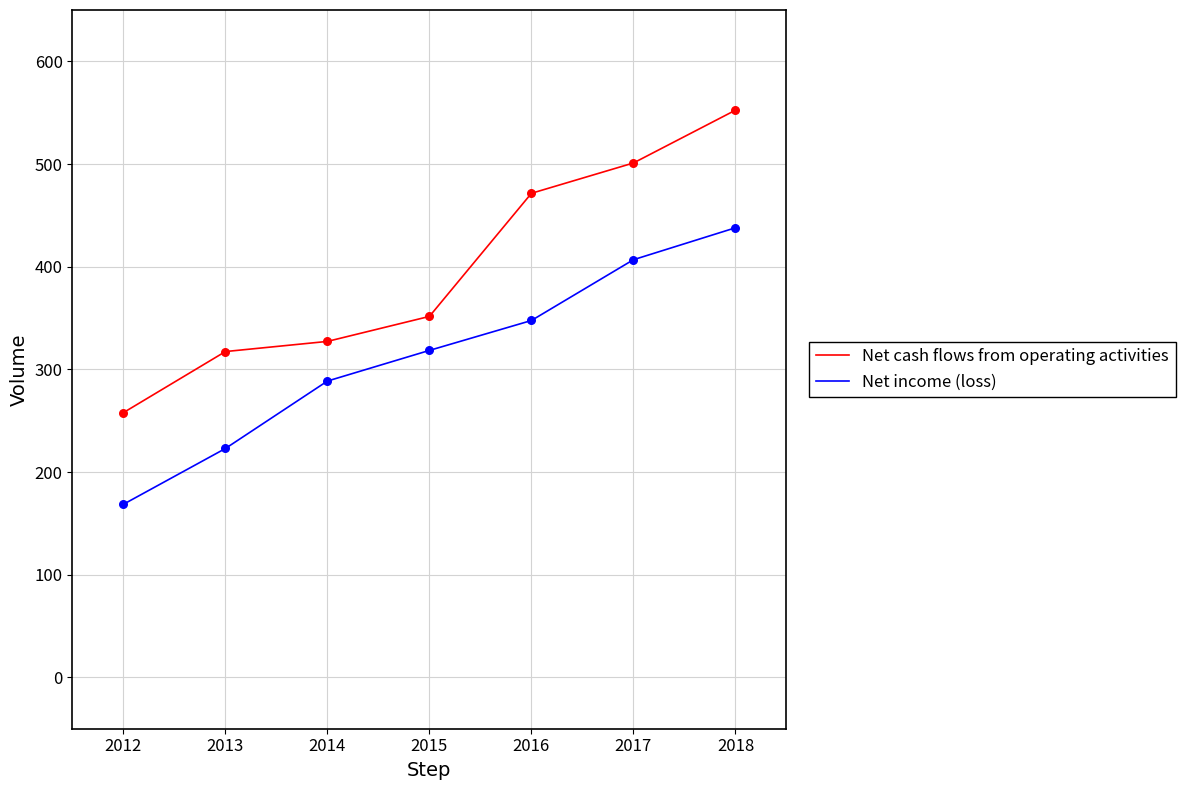

Which series changed the most between 2014 and 2018?

Net cash flows from operating activities